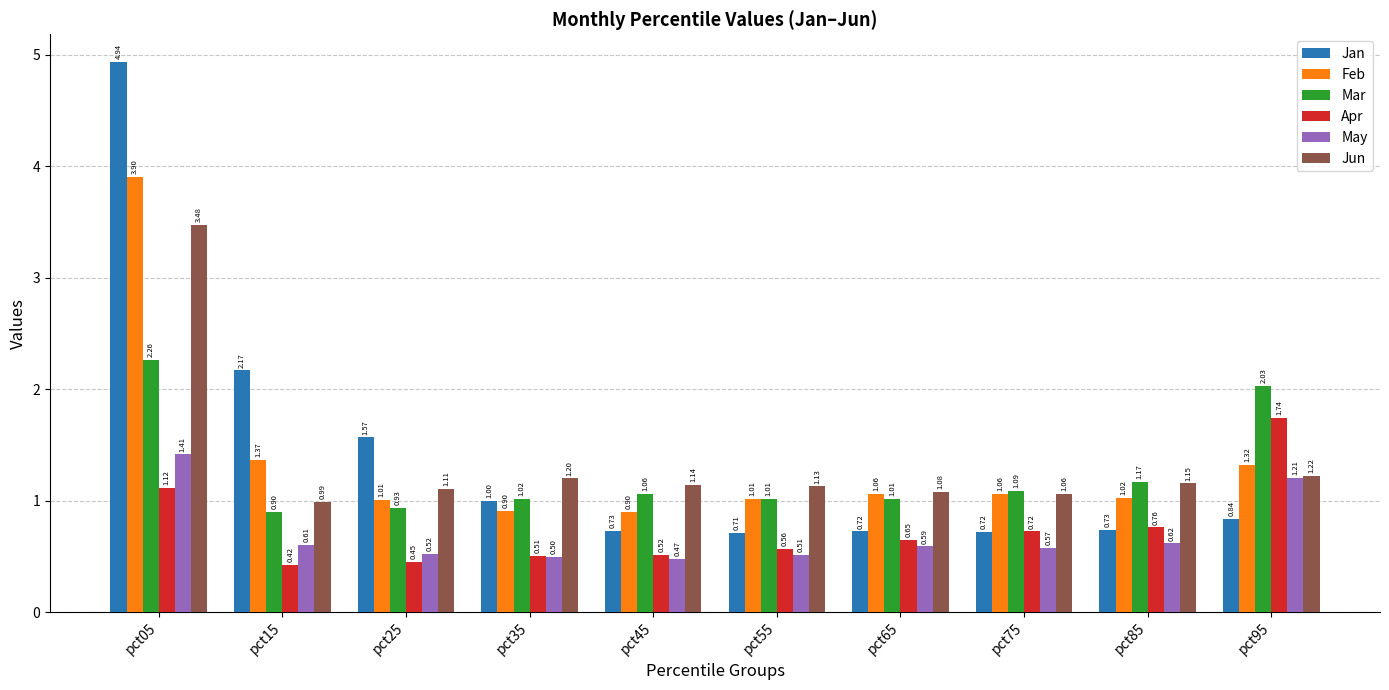

The Apr series shows 0.2 at pct35. True or false?

False